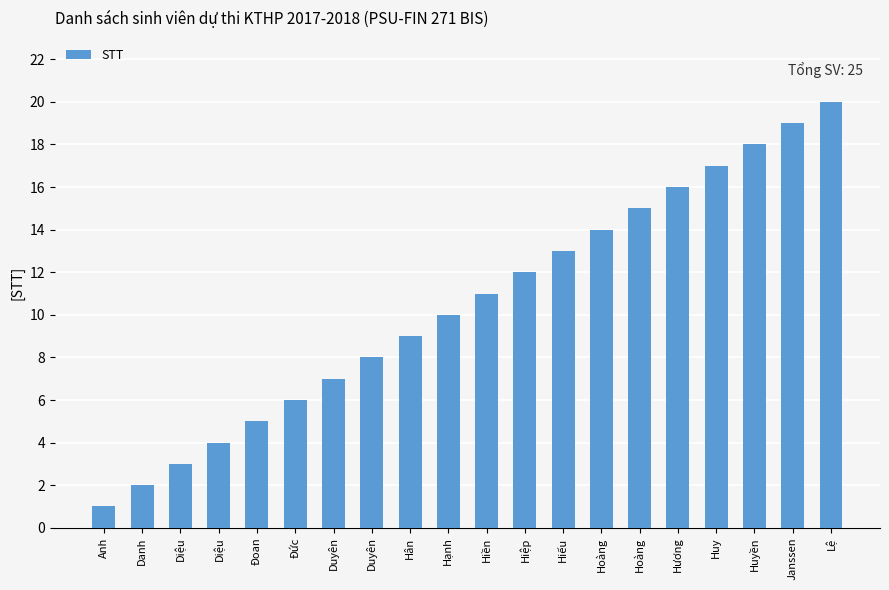

How many bars are there in total?

20